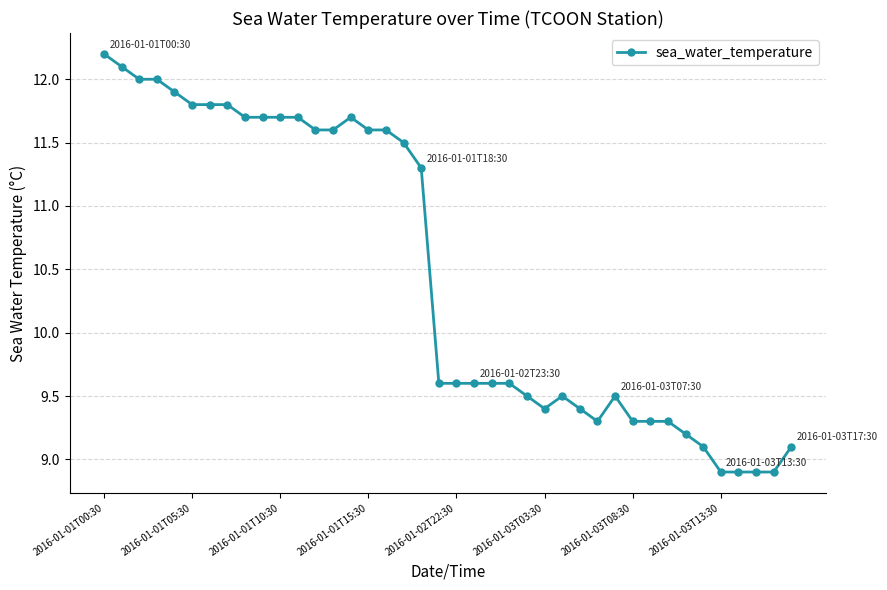

What is the greatest value displayed?

12.2